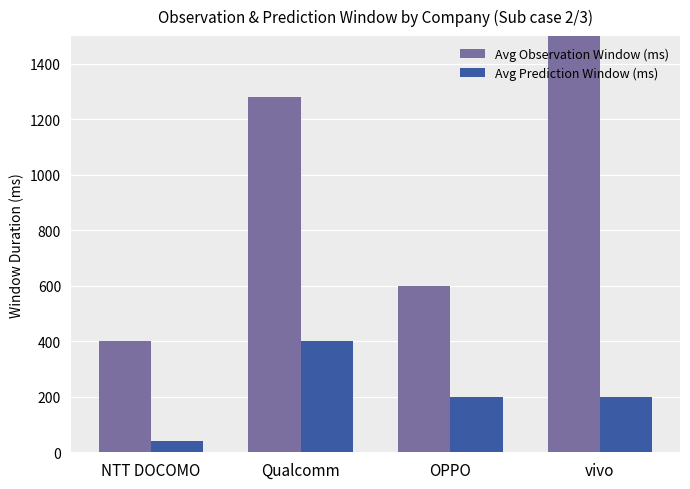

What is the value of the Avg Prediction Window (ms) bar at the 3rd from the left?

200